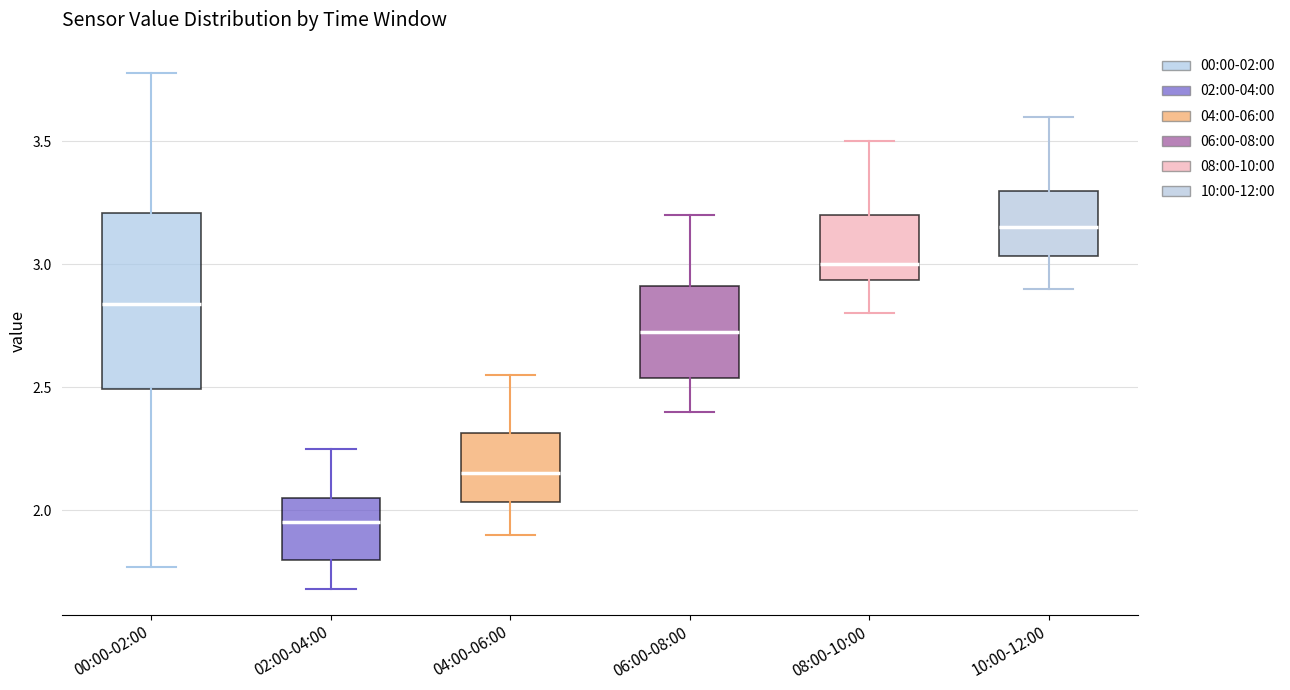

Which box's median line is the lowest?

02:00-04:00